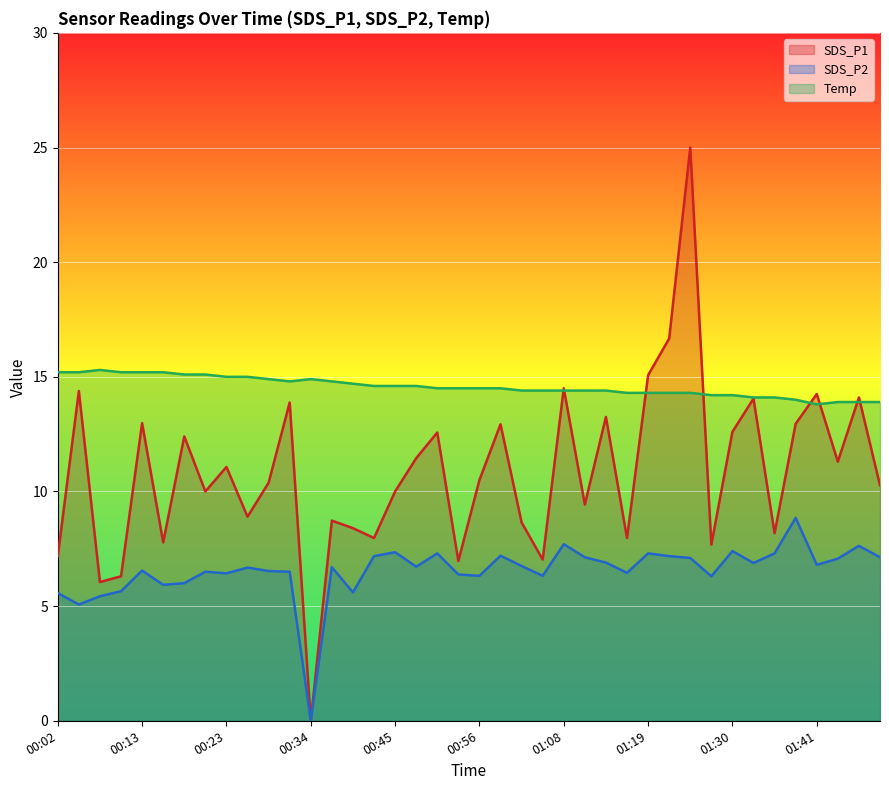

In Temp, how many points are higher than both neighbors (excluding endpoints)?

2